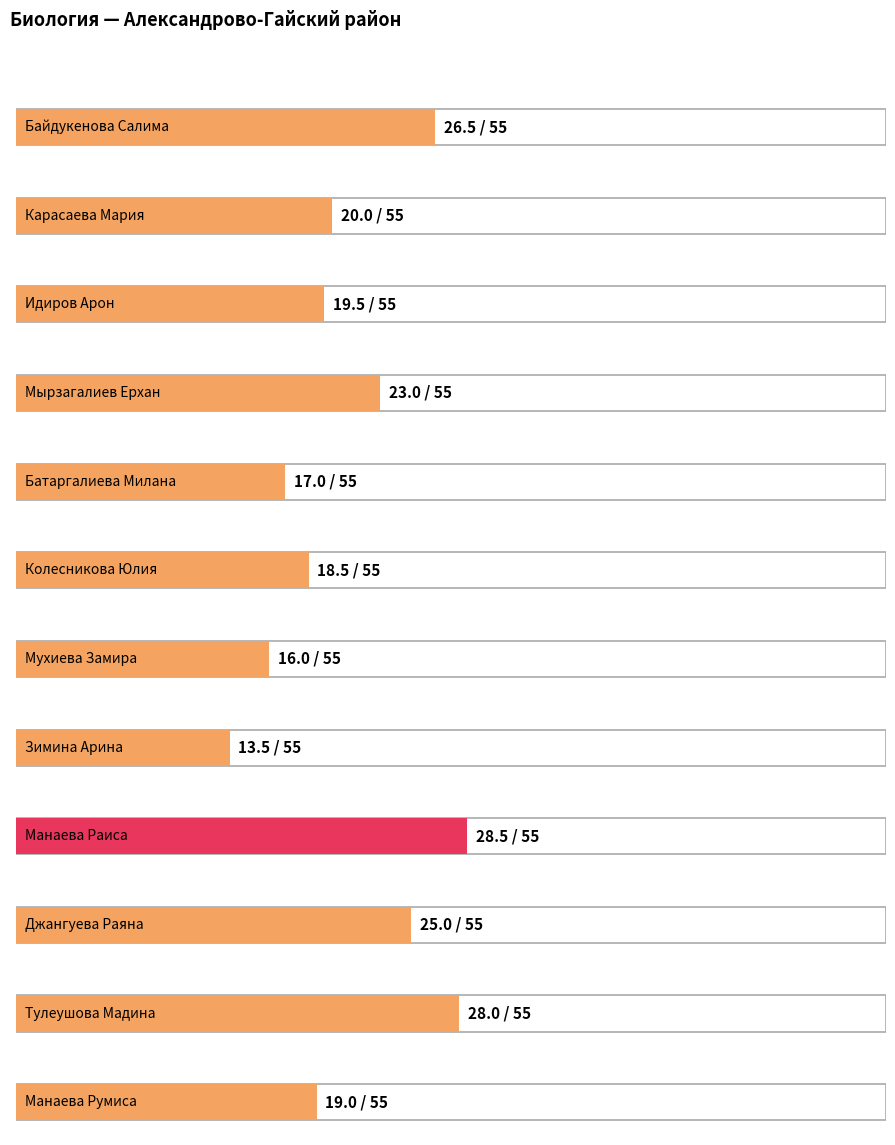

What is the label of the 10th bar from the left?

Джангуева Раяна